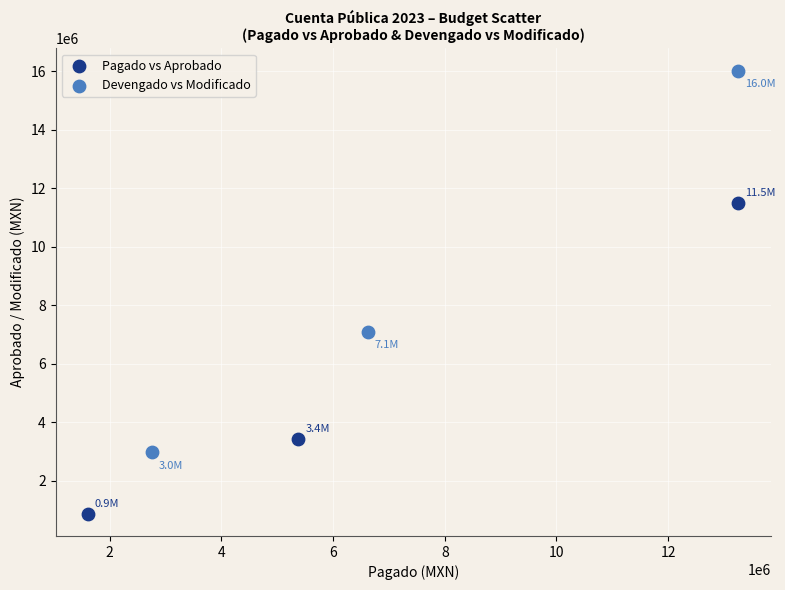

Which series has the largest Y range (max minus min)?

Devengado vs Modificado